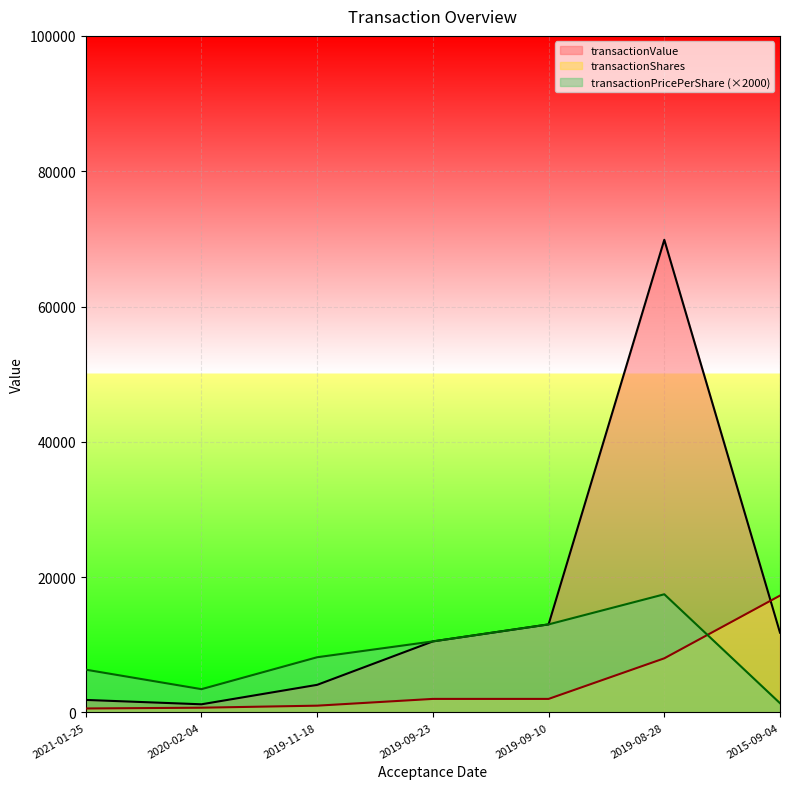

What is the average value of the transactionPricePerShare series?

8608.9